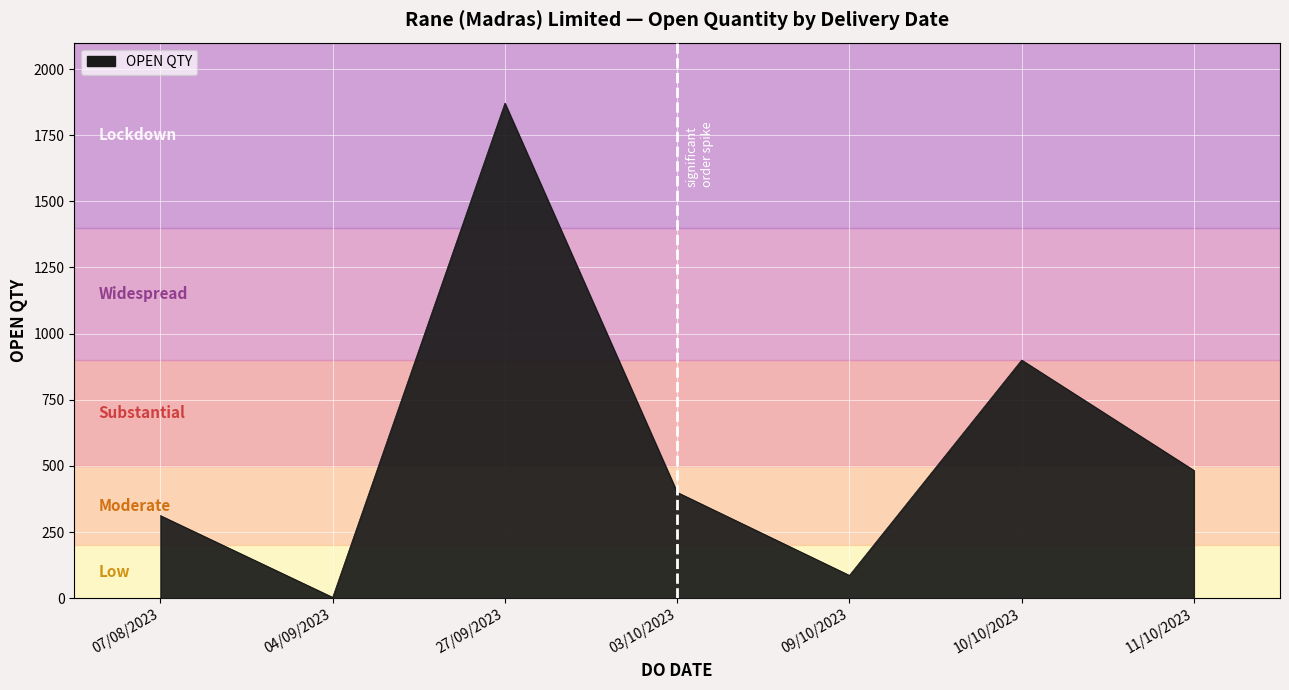

Which label corresponds to the smallest value in the chart?

04/09/2023